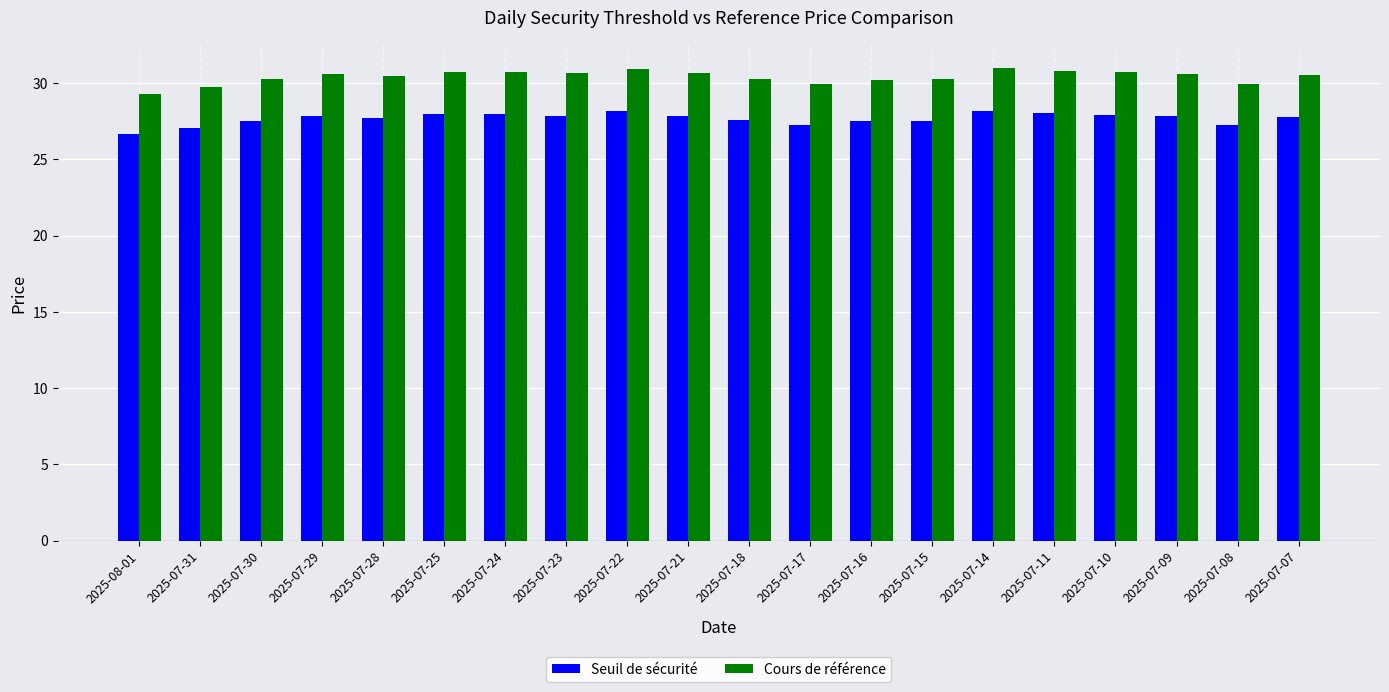

What is the greatest value displayed?

31.0